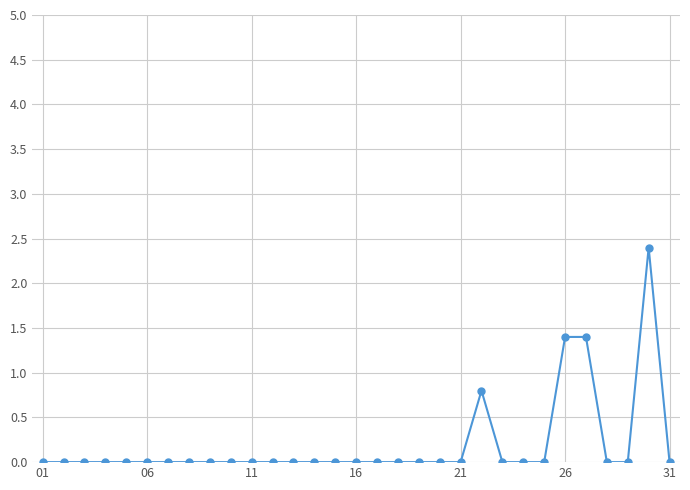

How many series are shown in this chart?

1